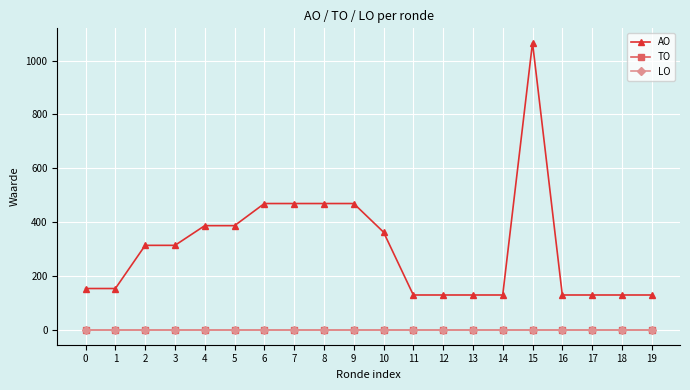

Is the value of TO at 13 greater than the value of LO at 12?

No